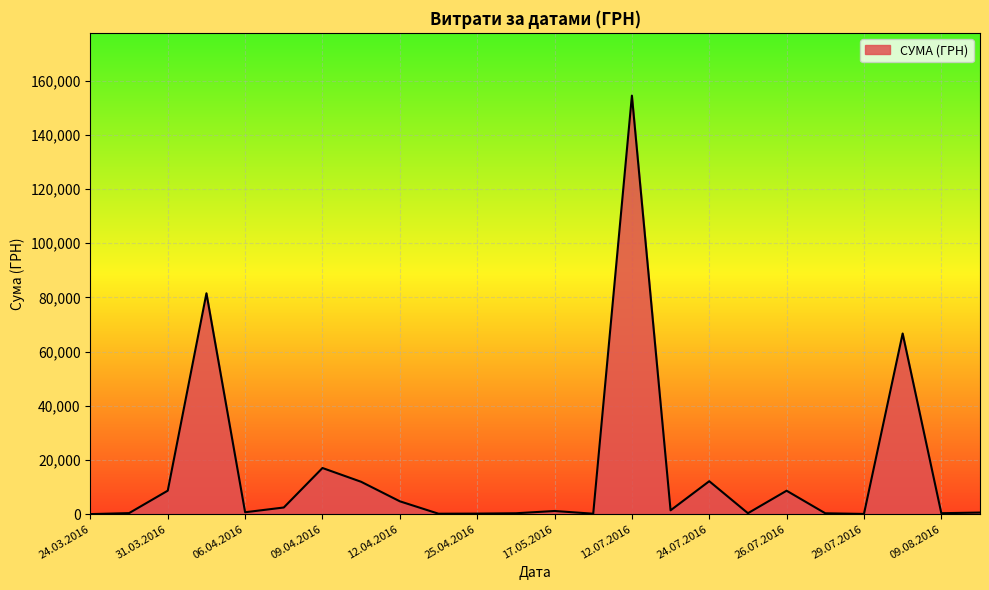

What is the difference between the maximum and minimum values?

154406.2